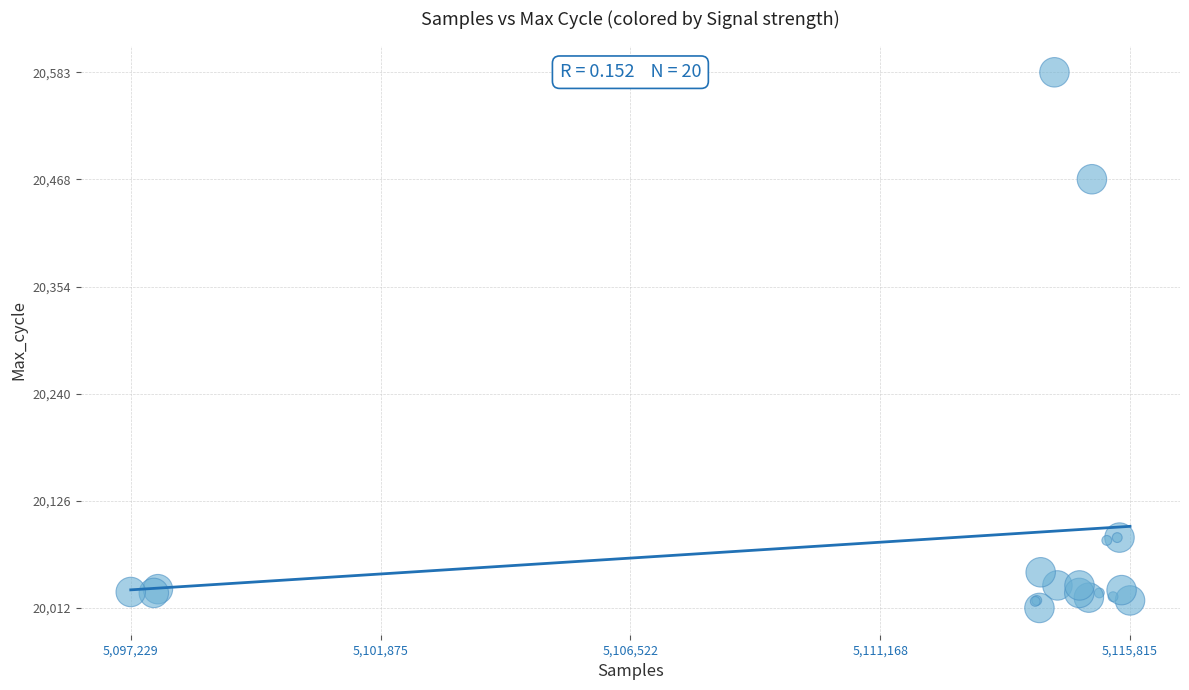

What Y value in the scatter plot is closest to 20297?

20469